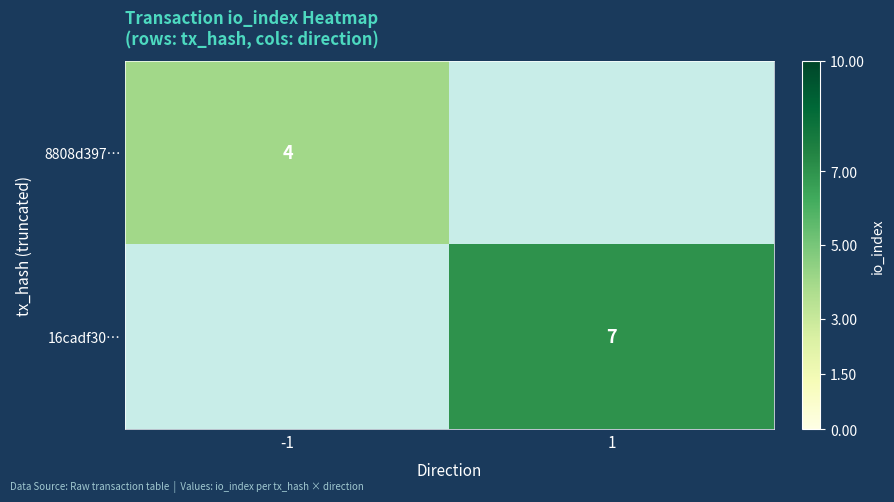

How many categories are shown in the chart?

2